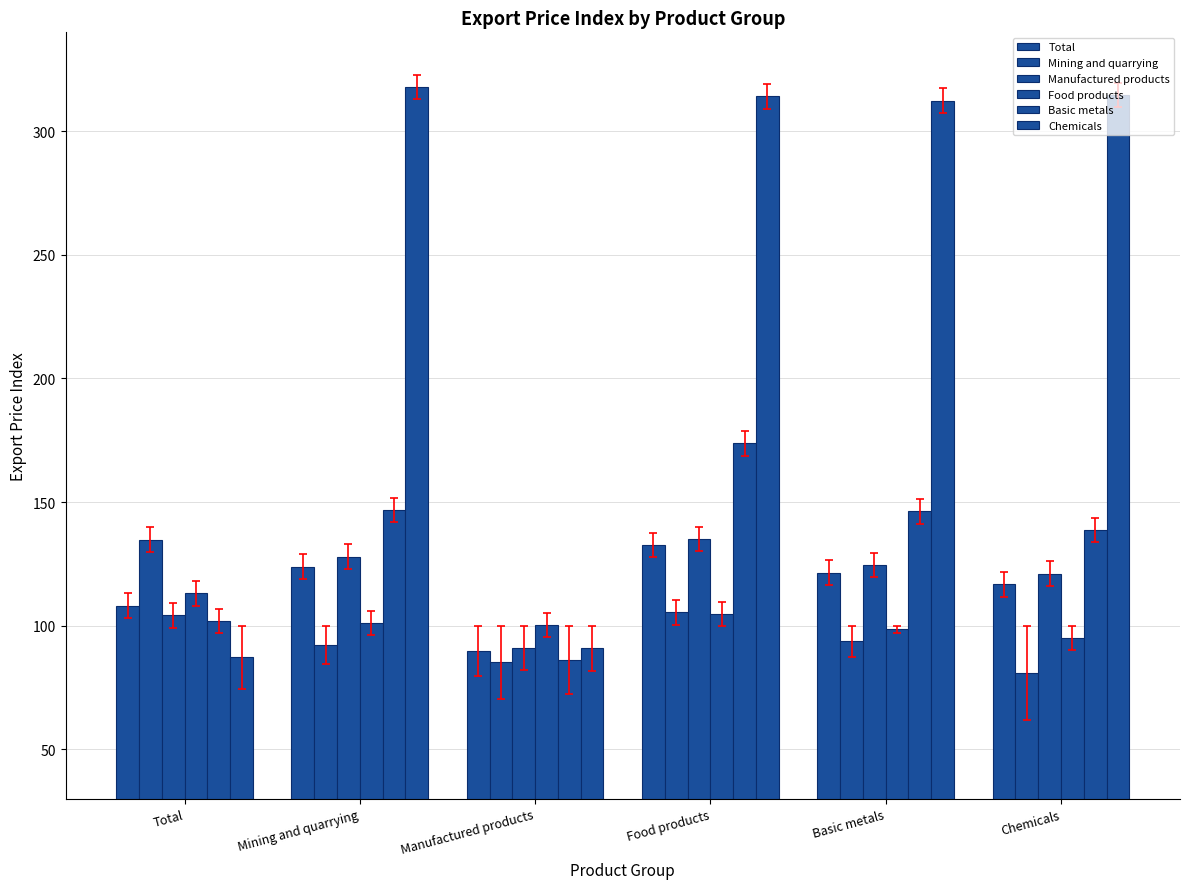

What is the highest value of the Mining and quarrying series?

134.8